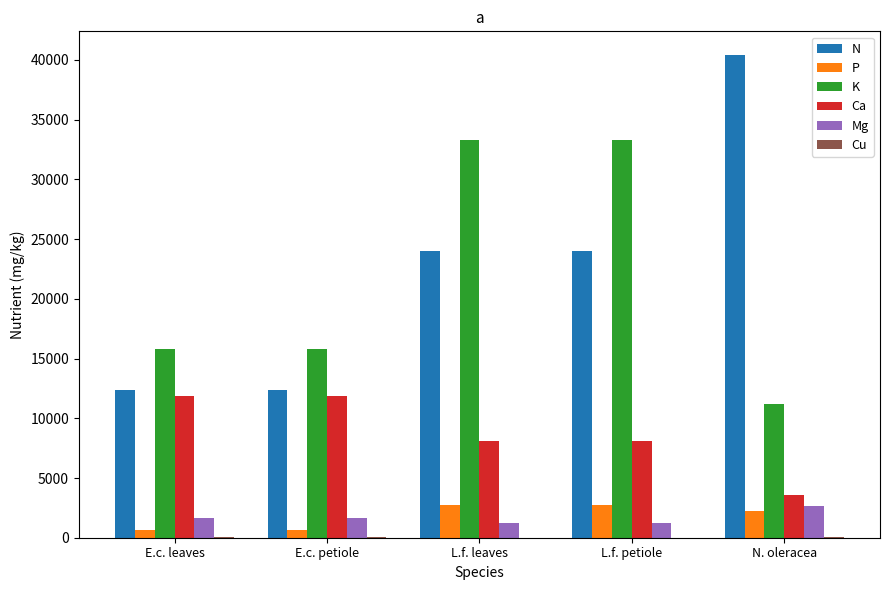

Does the chart contain stacked bars?

No